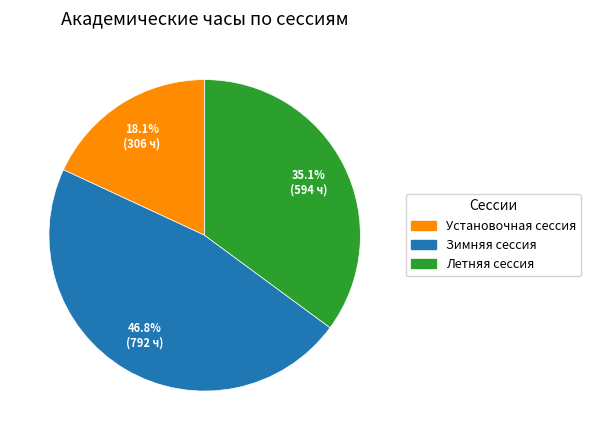

Which has a higher value, Установочная сессия or Летняя сессия?

Летняя сессия